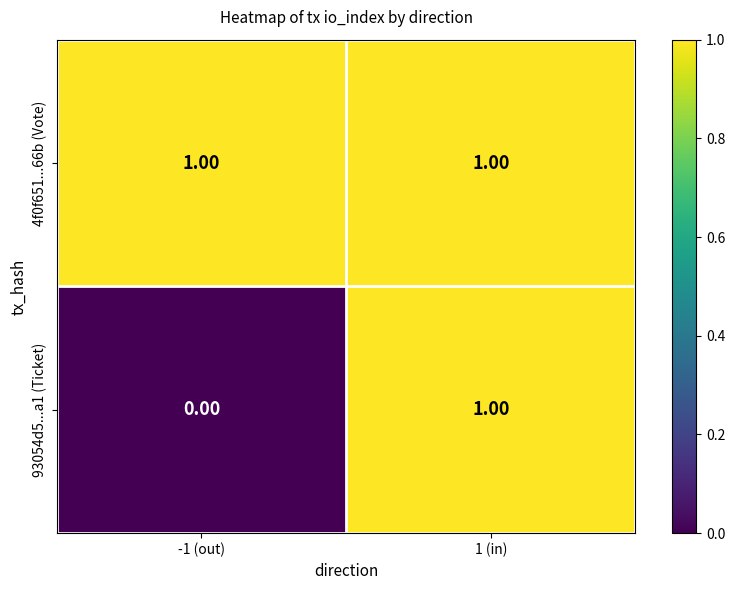

Which series has the widest spread of values?

93054d5...a1 (Ticket)